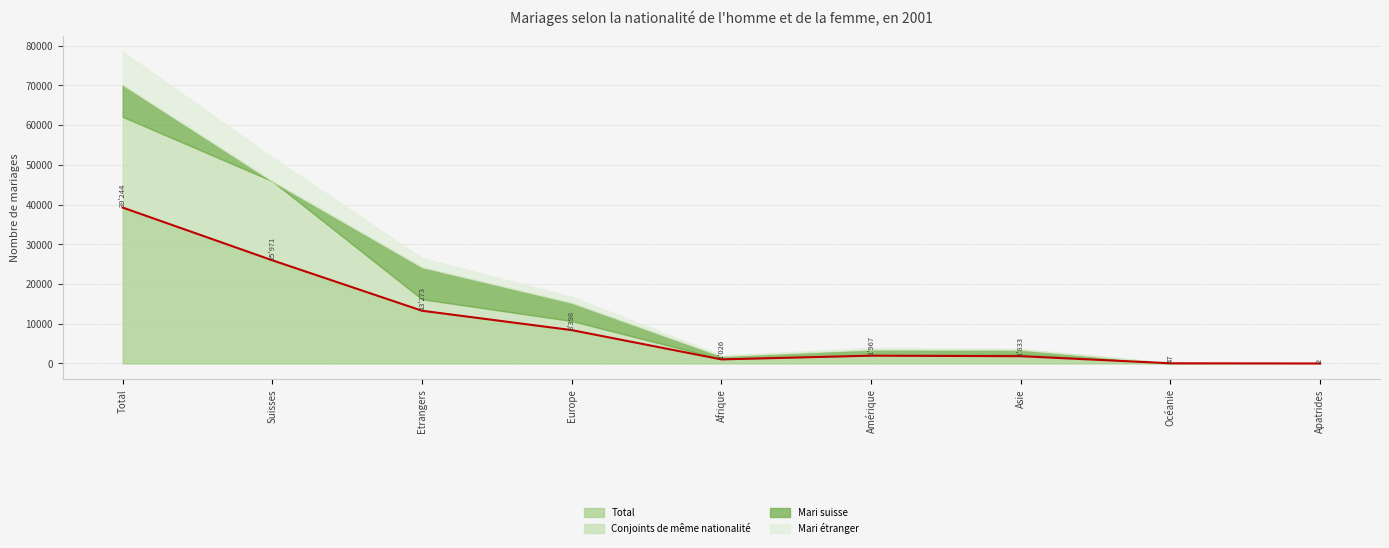

What is the value of the Mari étranger point at the 8th from the left?

10